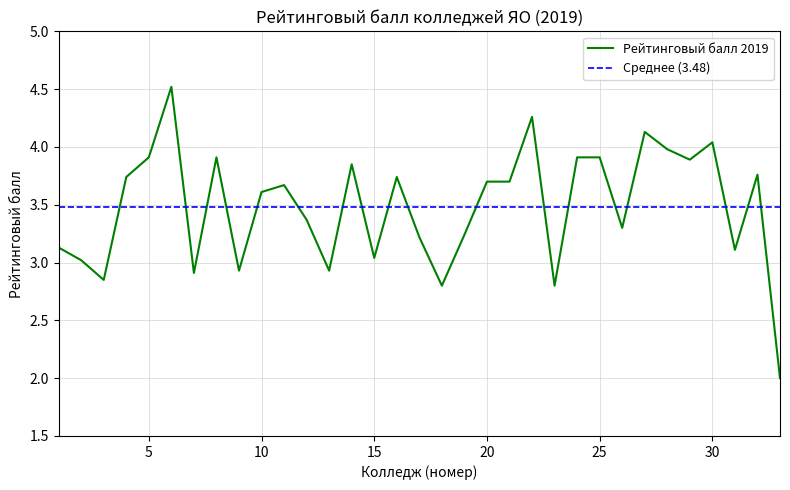

At which label does the data first exceed 3?

1